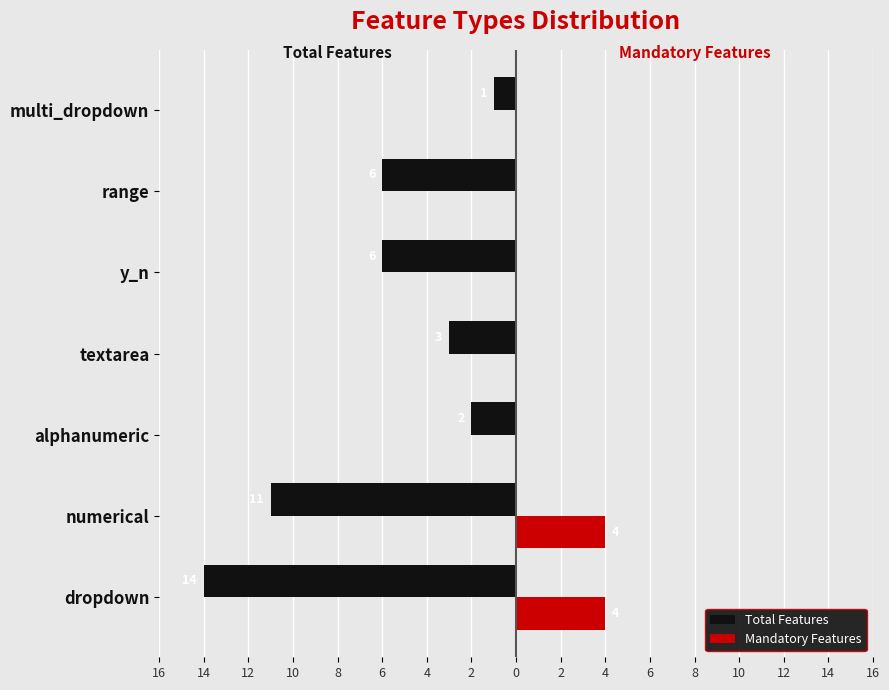

Count the Mandatory Features values in the range 0 to 4.

7